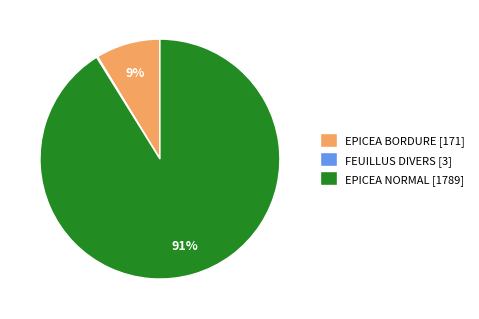

Combined, do EPICEA BORDURE [171] and EPICEA NORMAL [1789] account for over 50%?

Yes